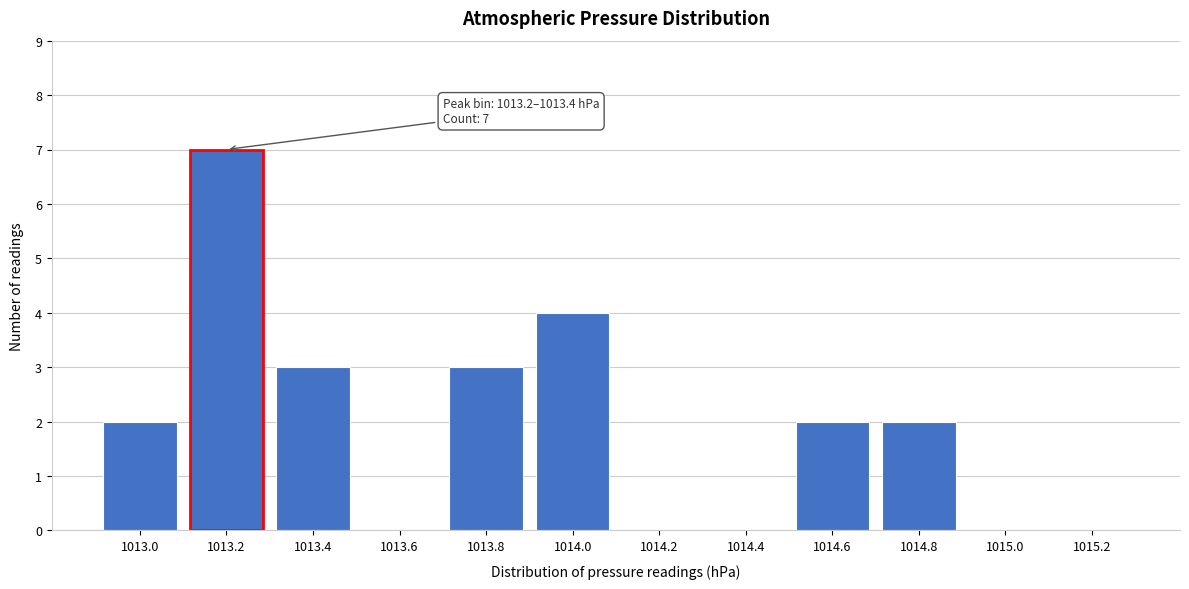

Reading right to left, transcribe all the data shown in this chart.

1015.2=0	1015.0=0	1014.8=2	1014.6=2	1014.4=0	1014.2=0	1014.0=4	1013.8=3	1013.6=0	1013.4=3	1013.2=7	1013.0=2